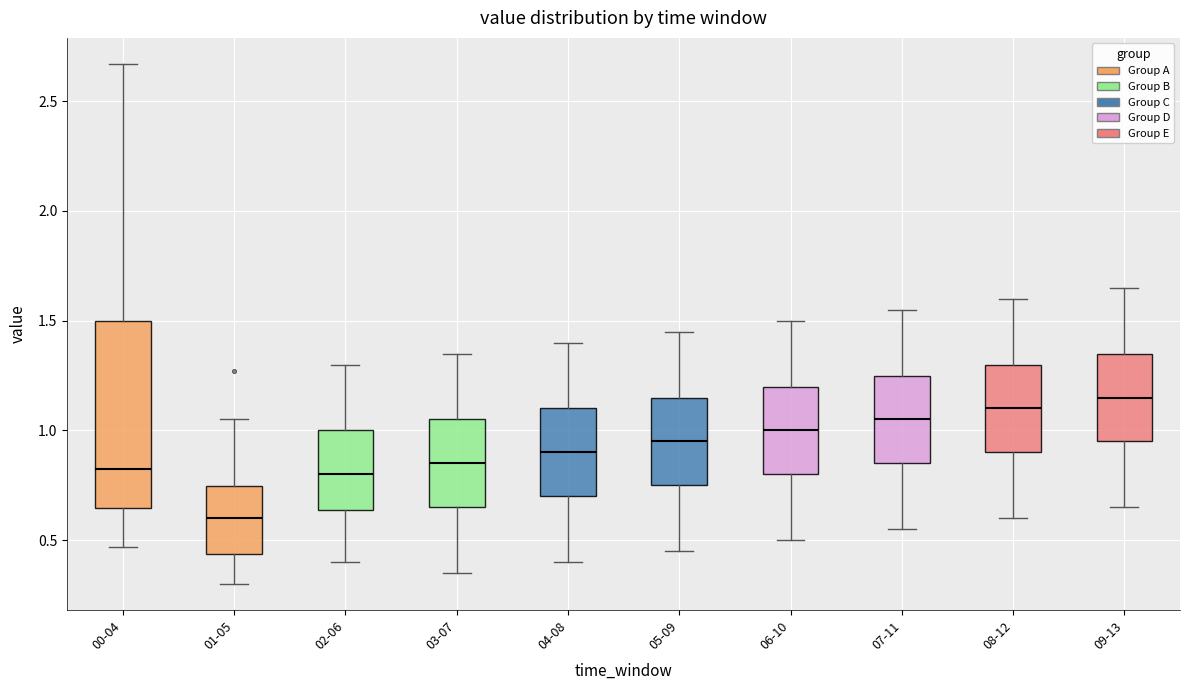

Reading left to right, transcribe this box plot: for each box, give where its median line is, the range the box spans, and where its two whiskers end, as read against the y-axis. The values are not printed on the chart, so give them approximately, as read against the axis.

00-04: median 0.85, box 0.65 to 1.50, whiskers 0.45 to 2.65
01-05: median 0.60, box 0.45 to 0.75, whiskers 0.30 to 1.05
02-06: median 0.80, box 0.65 to 1.00, whiskers 0.40 to 1.30
03-07: median 0.85, box 0.65 to 1.05, whiskers 0.35 to 1.35
04-08: median 0.90, box 0.70 to 1.10, whiskers 0.40 to 1.40
05-09: median 0.95, box 0.75 to 1.15, whiskers 0.45 to 1.45
06-10: median 1.00, box 0.80 to 1.20, whiskers 0.50 to 1.50
07-11: median 1.05, box 0.85 to 1.25, whiskers 0.55 to 1.55
08-12: median 1.10, box 0.90 to 1.30, whiskers 0.60 to 1.60
09-13: median 1.15, box 0.95 to 1.35, whiskers 0.65 to 1.65